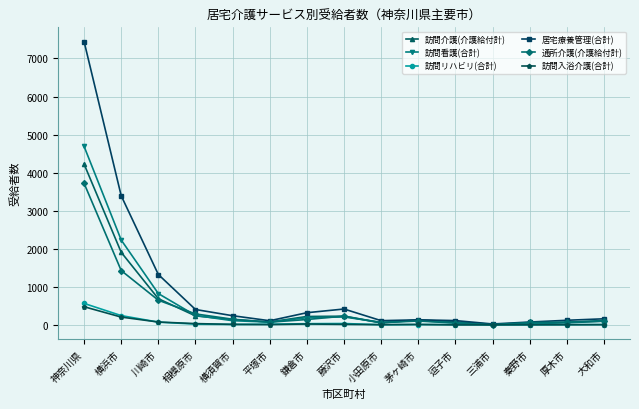

How many lines are shown in the chart?

6